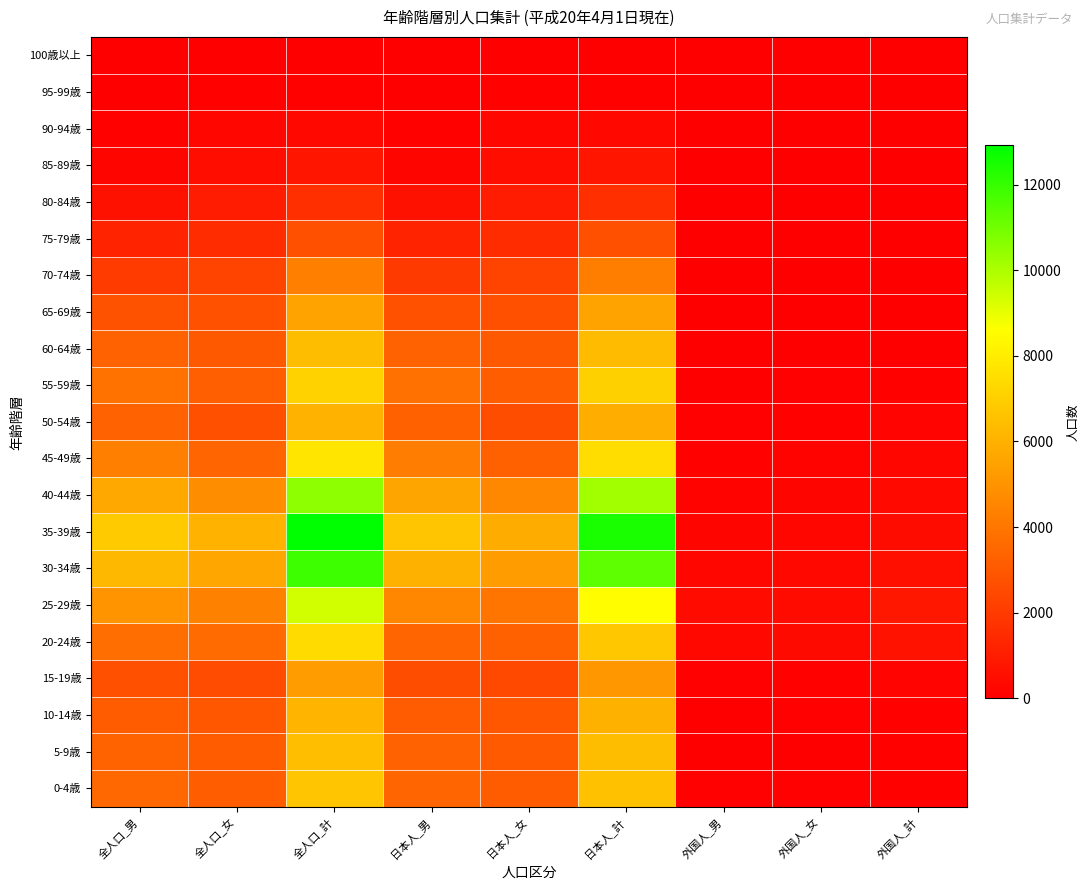

At 全人口_計, list the series in order from smallest to largest.

100歳以上, 95-99歳, 90-94歳, 85-89歳, 80-84歳, 75-79歳, 70-74歳, 15-19歳, 65-69歳, 50-54歳, 10-14歳, 60-64歳, 5-9歳, 0-4歳, 55-59歳, 20-24歳, 45-49歳, 25-29歳, 40-44歳, 30-34歳, 35-39歳